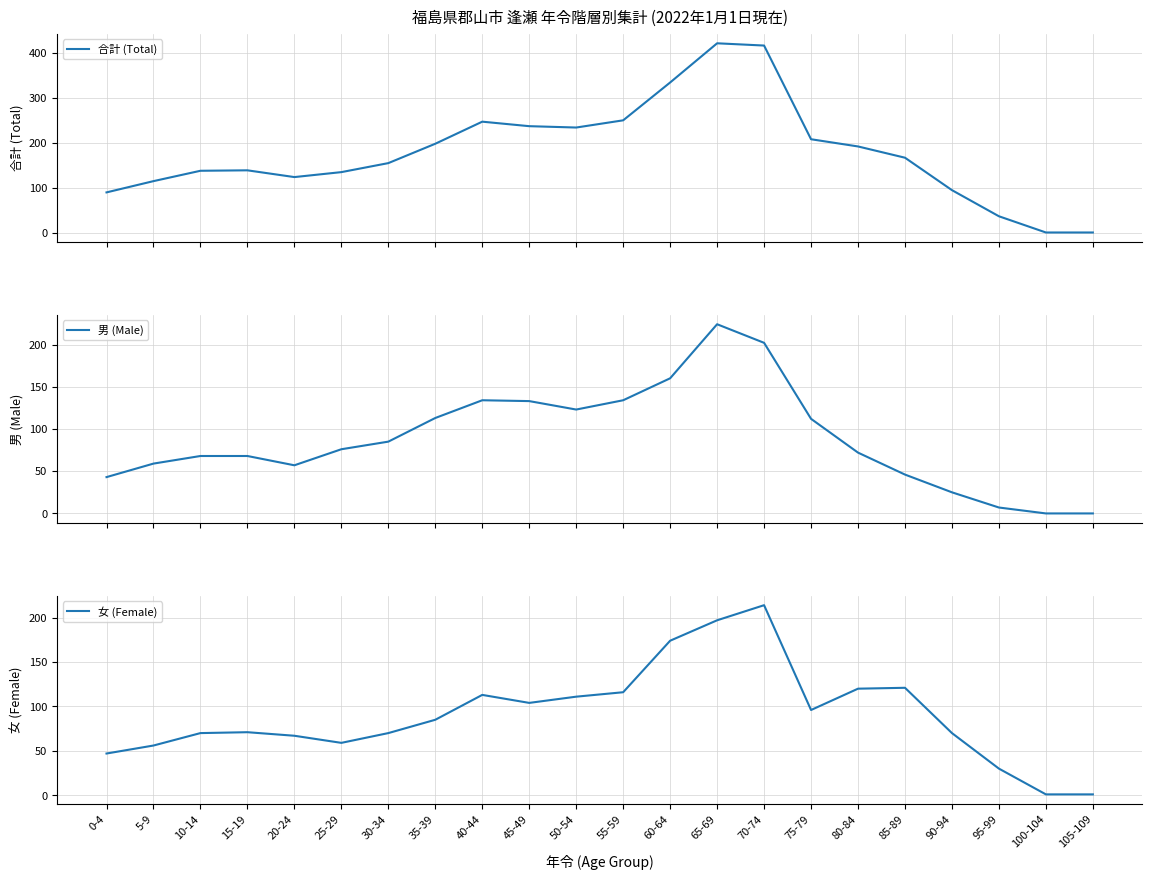

The 男 (Male) series shows -106 at 100-104. True or false?

False